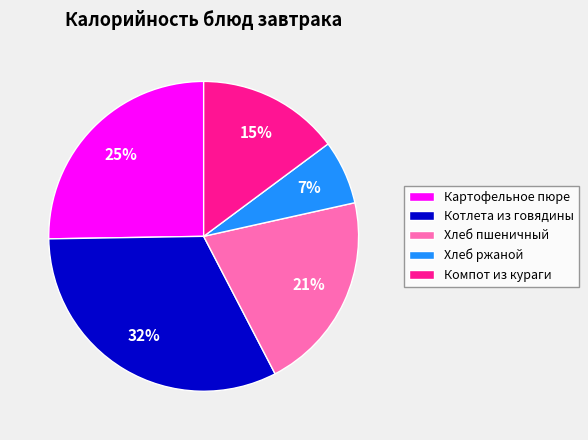

To the nearest percent, what percentage of the pie is Хлеб ржаной?

7%